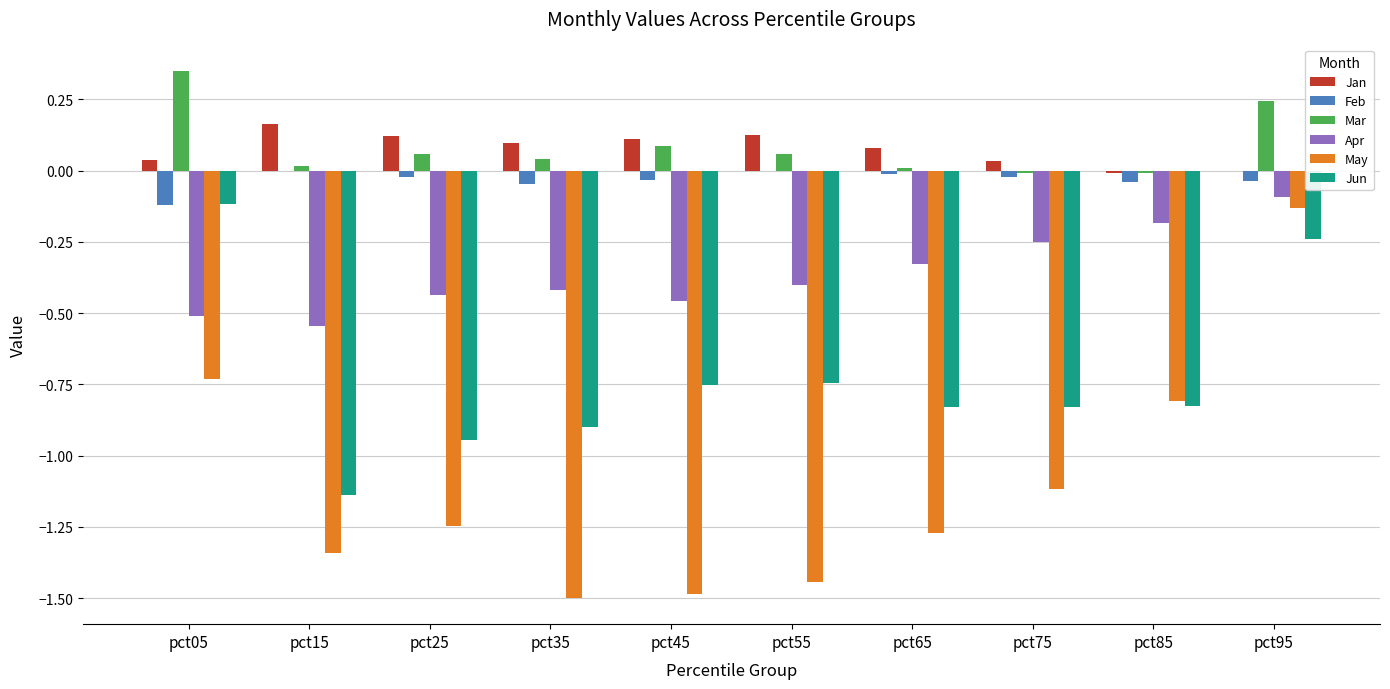

What is the sum of all Mar values?

0.8